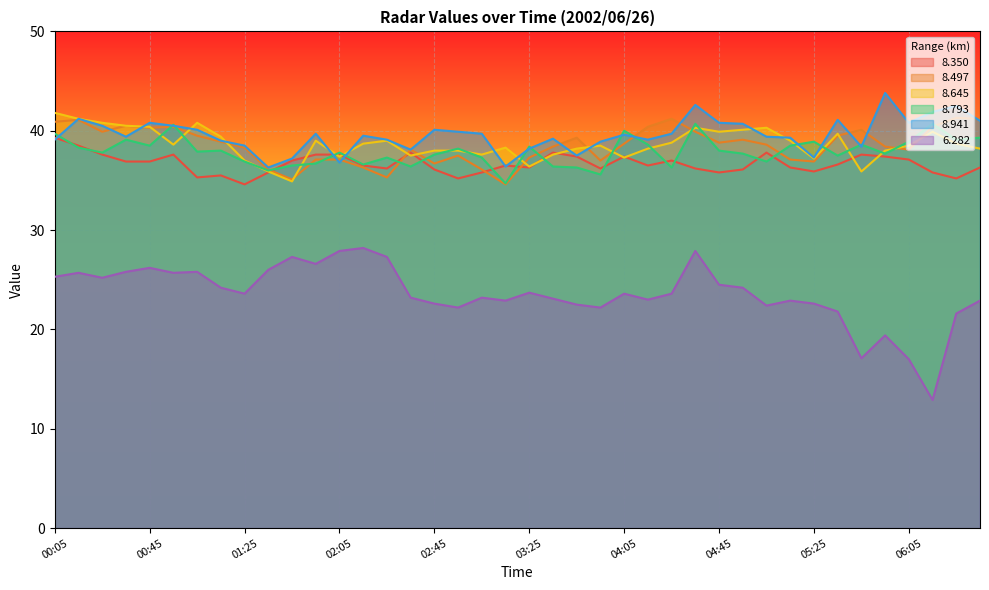

At which label is 8.941 closest to 40?

01:05